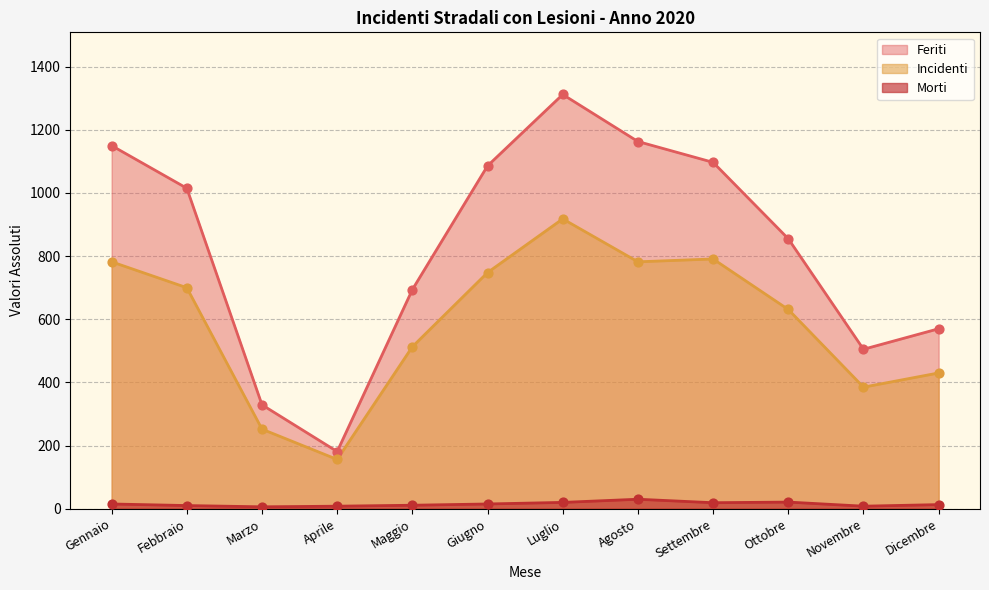

What are all the series names shown in the legend?

Feriti, Incidenti, Morti